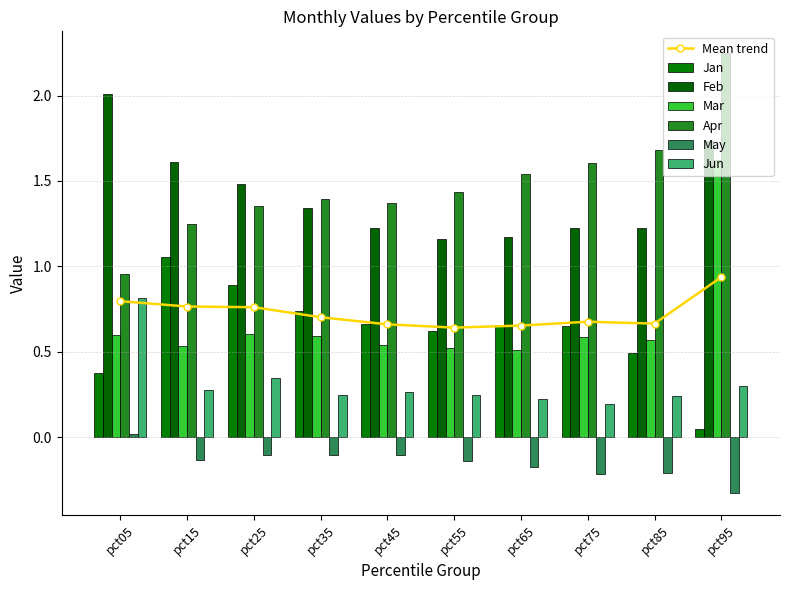

At which category is the sum across all series the highest?

pct95